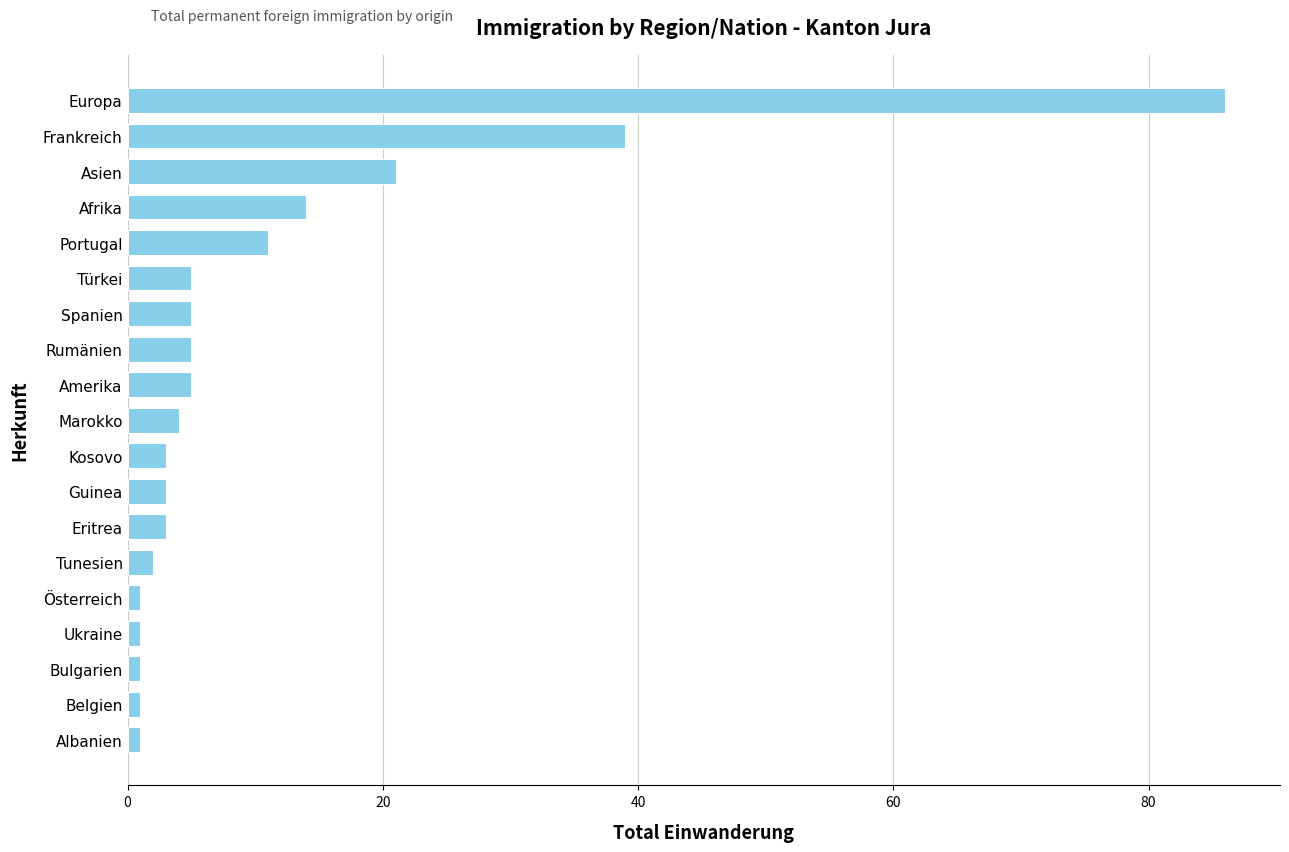

The chart shows a value of 86 at Europa. True or false?

True